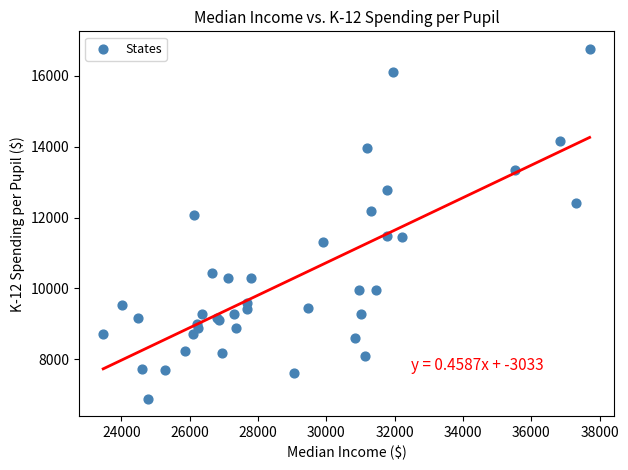

What Y value in the scatter plot is closest to 11828?

12075